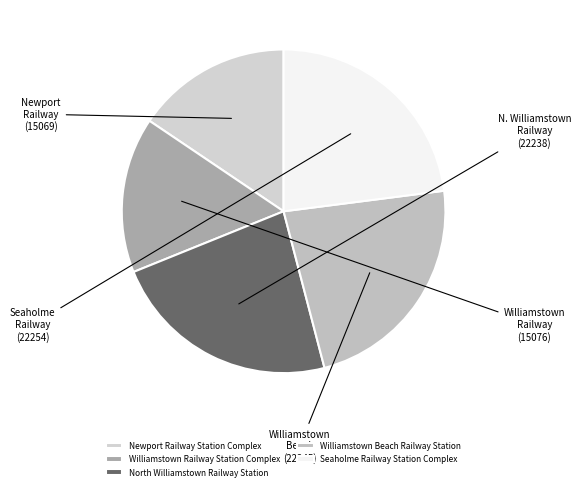

To the nearest percent, what percentage of the pie is Newport Railway Station Complex?

16%